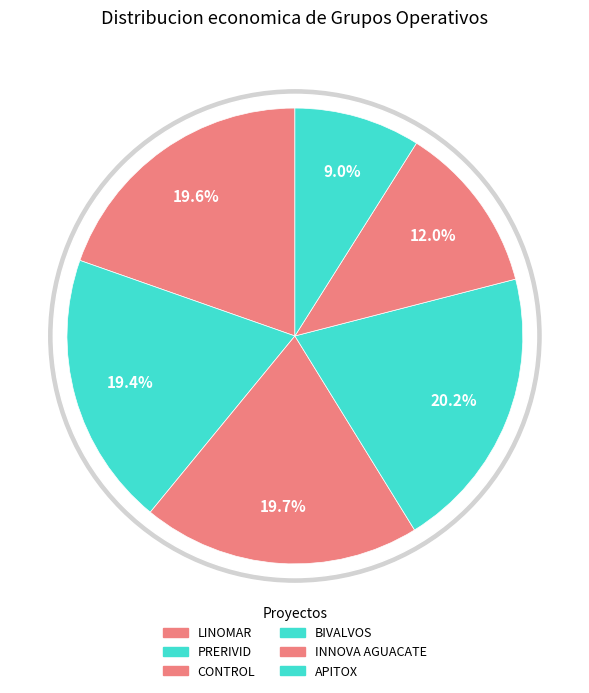

To the nearest percent, what percentage of the pie is INNOVA AGUACATE?

12%